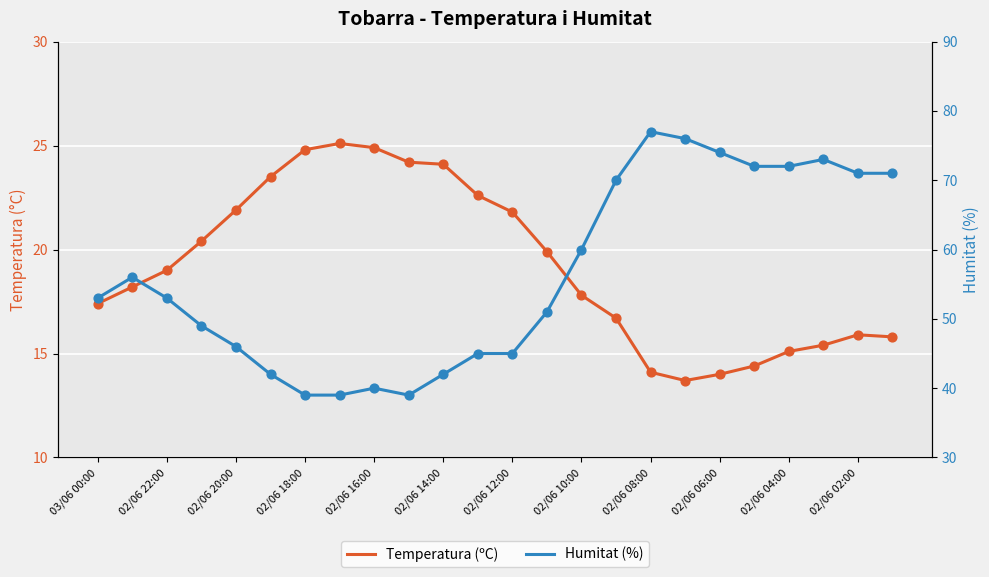

Which series contains the highest Y value?

Humitat (%)